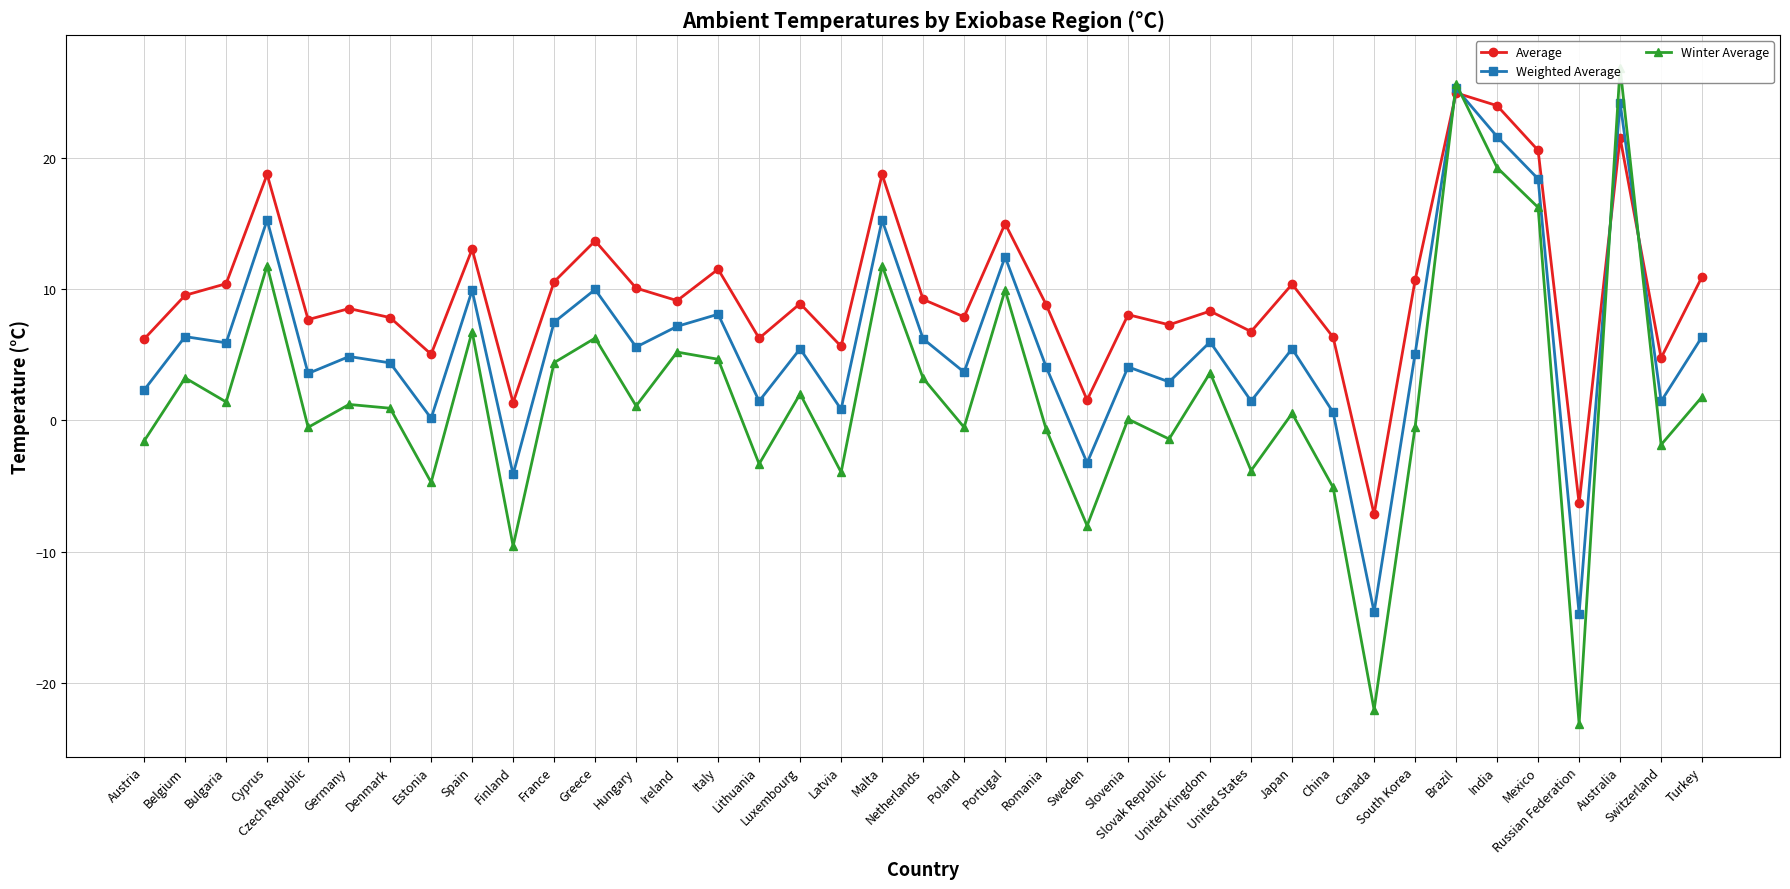

What is the label of the 37th point from the left?

Australia